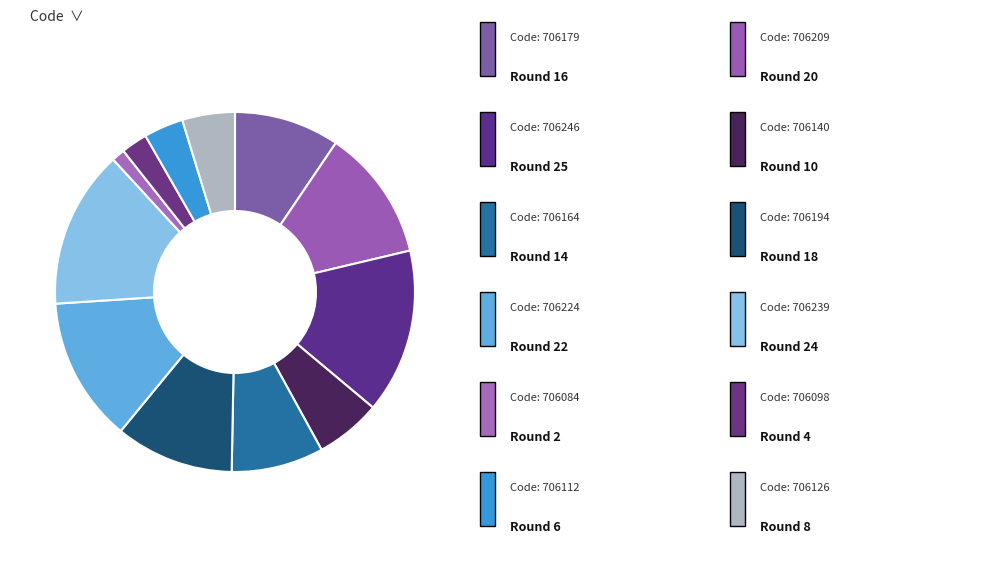

How many segments does this pie chart have?

12